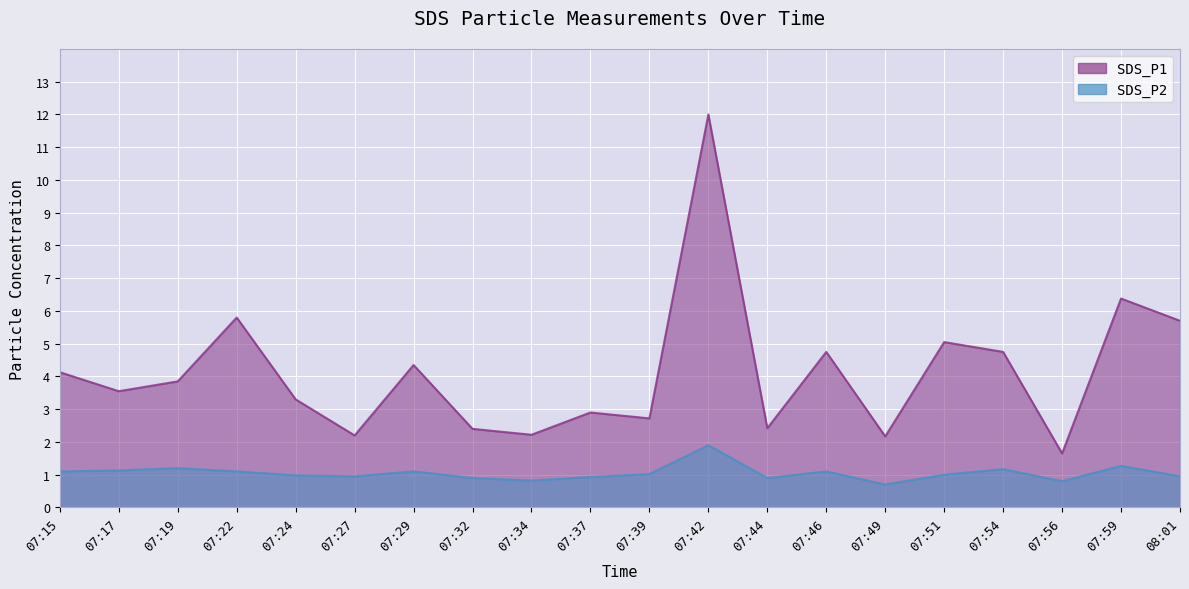

Rank the categories by SDS_P2 value from lowest to highest.

07:49, 07:56, 07:34, 07:32, 07:44, 07:37, 07:27, 08:01, 07:24, 07:51, 07:39, 07:15, 07:22, 07:29, 07:46, 07:17, 07:54, 07:19, 07:59, 07:42